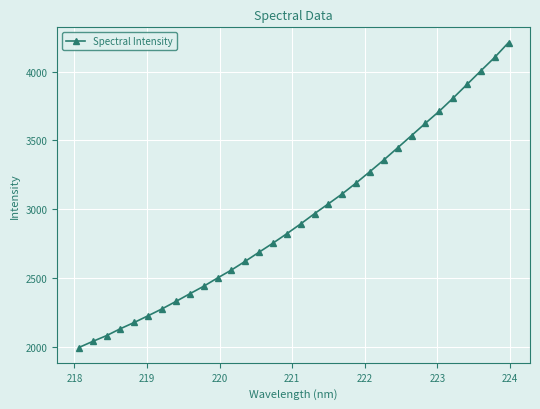

True or false: the data has more than 0 interior local peaks.

False